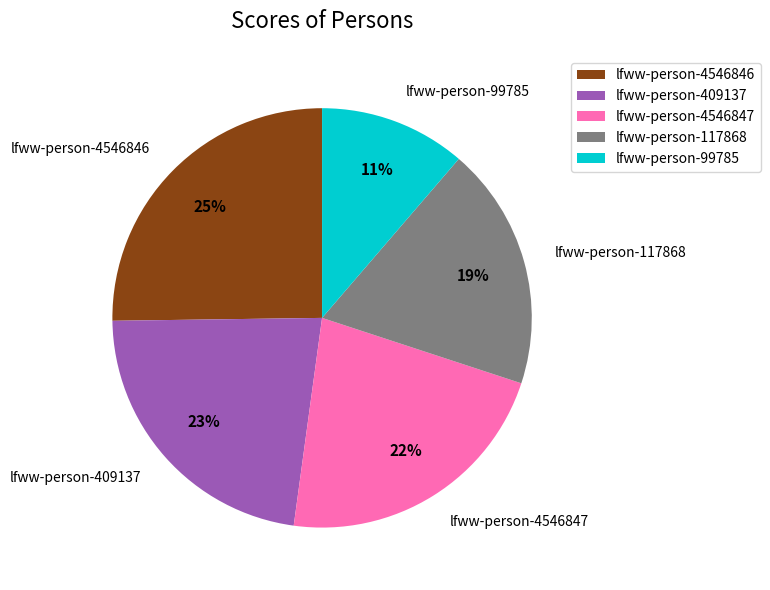

Does lfww-person-99785 account for over 50% of the chart?

No